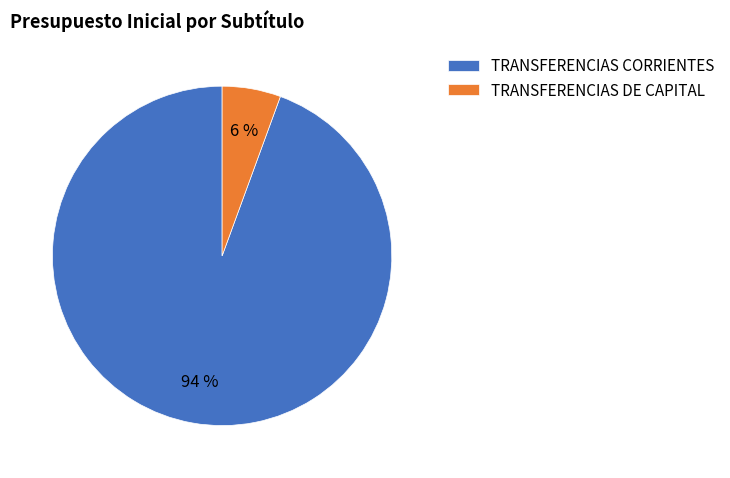

Rank the categories by value from highest to lowest.

TRANSFERENCIAS CORRIENTES, TRANSFERENCIAS DE CAPITAL